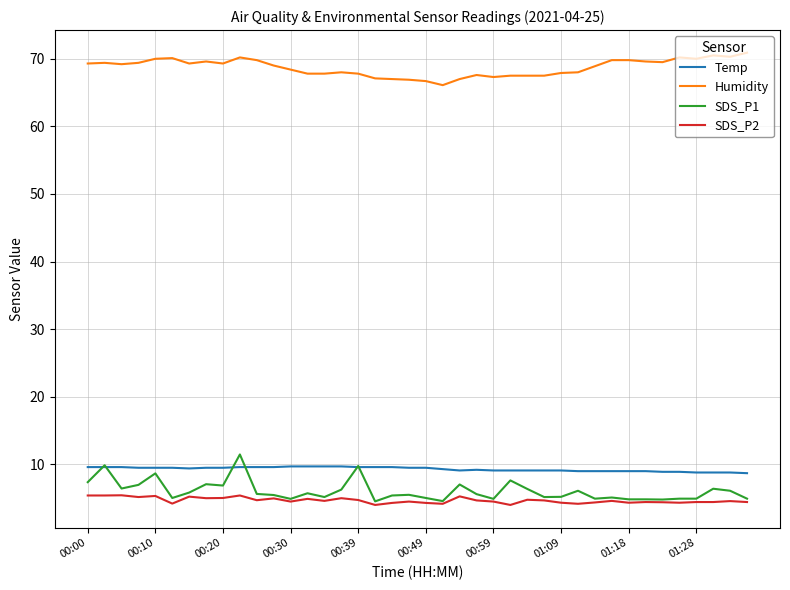

Rank the series by their maximum value, from highest to lowest.

Humidity, SDS_P1, Temp, SDS_P2